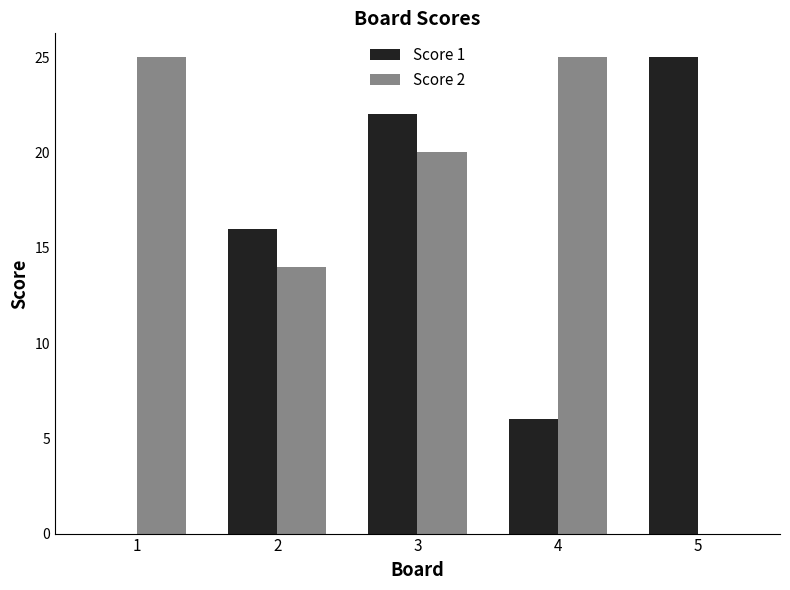

What is the greatest value displayed?

25